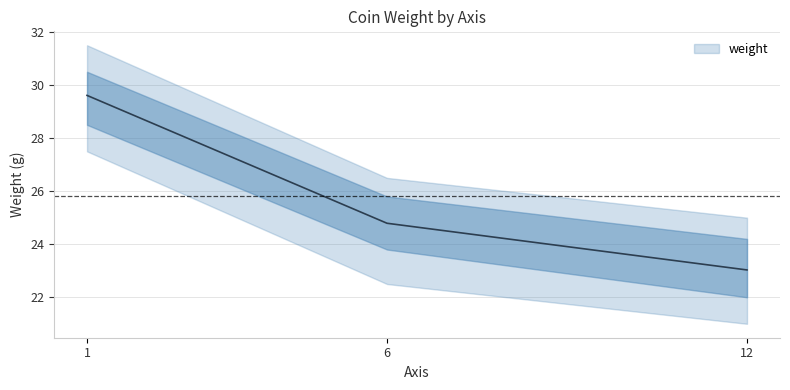

What is the value of the 3rd point from the left?

23.0